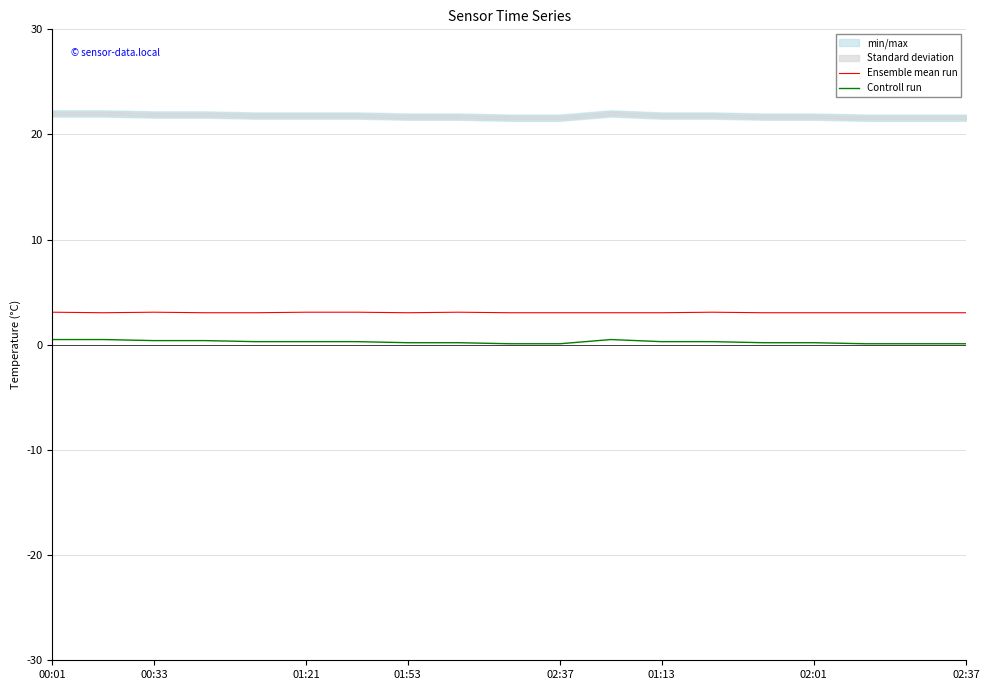

What is the minimum value shown in the chart?

0.1